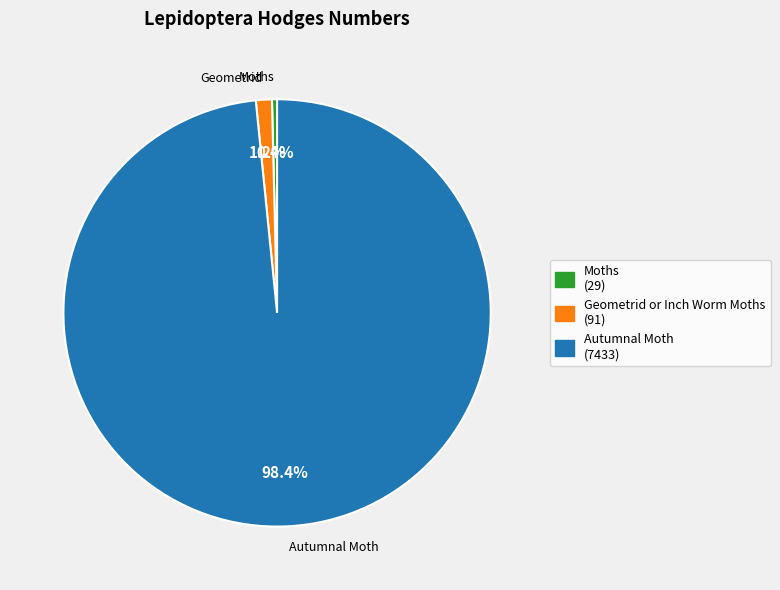

What is the largest slice in the pie chart?

Autumnal Moth